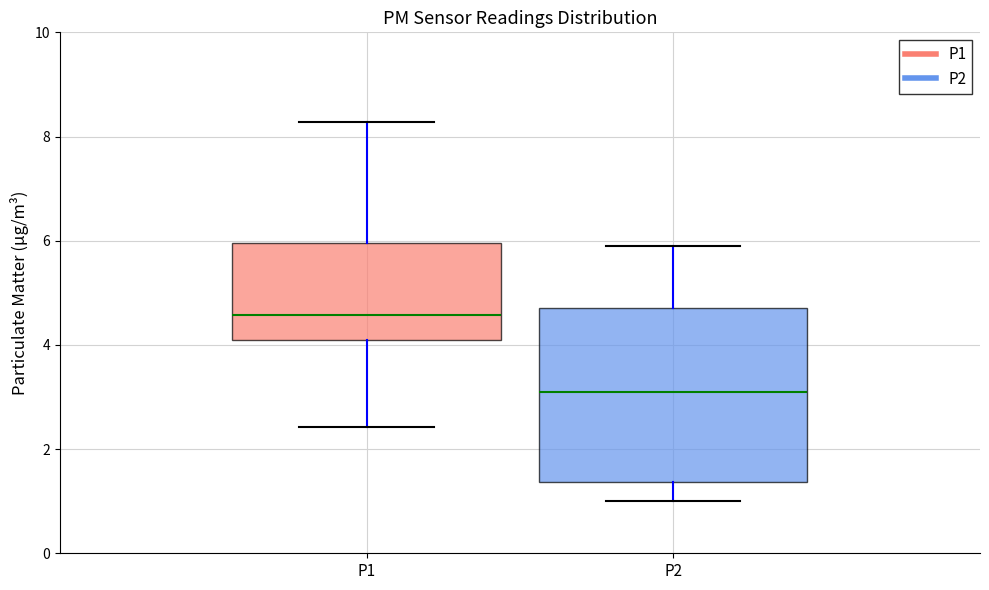

Comparing the boxes themselves (not the whiskers), which one is the tallest?

P2